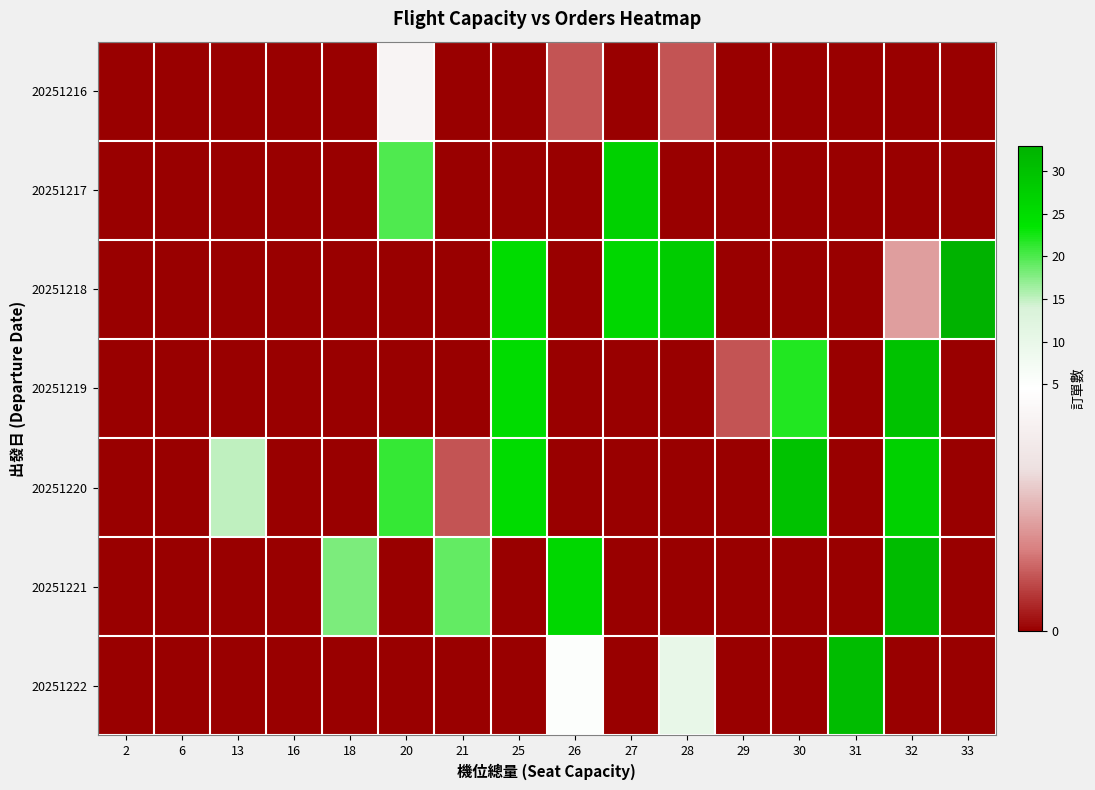

Reading right to left, extract all data points from this chart.

20251216: 33=0	32=0	31=0	30=0	29=0	28=1	27=0	26=1	25=0	21=0	20=4	18=0	16=0	13=0	6=0	2=0
20251217: 33=0	32=0	31=0	30=0	29=0	28=0	27=27	26=0	25=0	21=0	20=20	18=0	16=0	13=0	6=0	2=0
20251218: 33=33	32=2	31=0	30=0	29=0	28=28	27=26	26=0	25=25	21=0	20=0	18=0	16=0	13=0	6=0	2=0
20251219: 33=0	32=30	31=0	30=22	29=1	28=0	27=0	26=0	25=25	21=0	20=0	18=0	16=0	13=0	6=0	2=0
20251220: 33=0	32=27	31=0	30=30	29=0	28=0	27=0	26=0	25=25	21=1	20=21	18=0	16=0	13=15	6=0	2=0
20251221: 33=0	32=31	31=0	30=0	29=0	28=0	27=0	26=26	25=0	21=19	20=0	18=18	16=0	13=0	6=0	2=0
20251222: 33=0	32=0	31=31	30=0	29=0	28=10	27=0	26=5	25=0	21=0	20=0	18=0	16=0	13=0	6=0	2=0